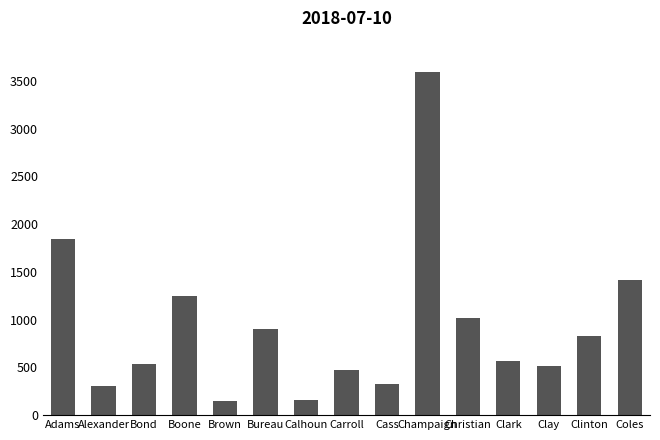

What is the sum of the values at Boone and Carroll?

1725